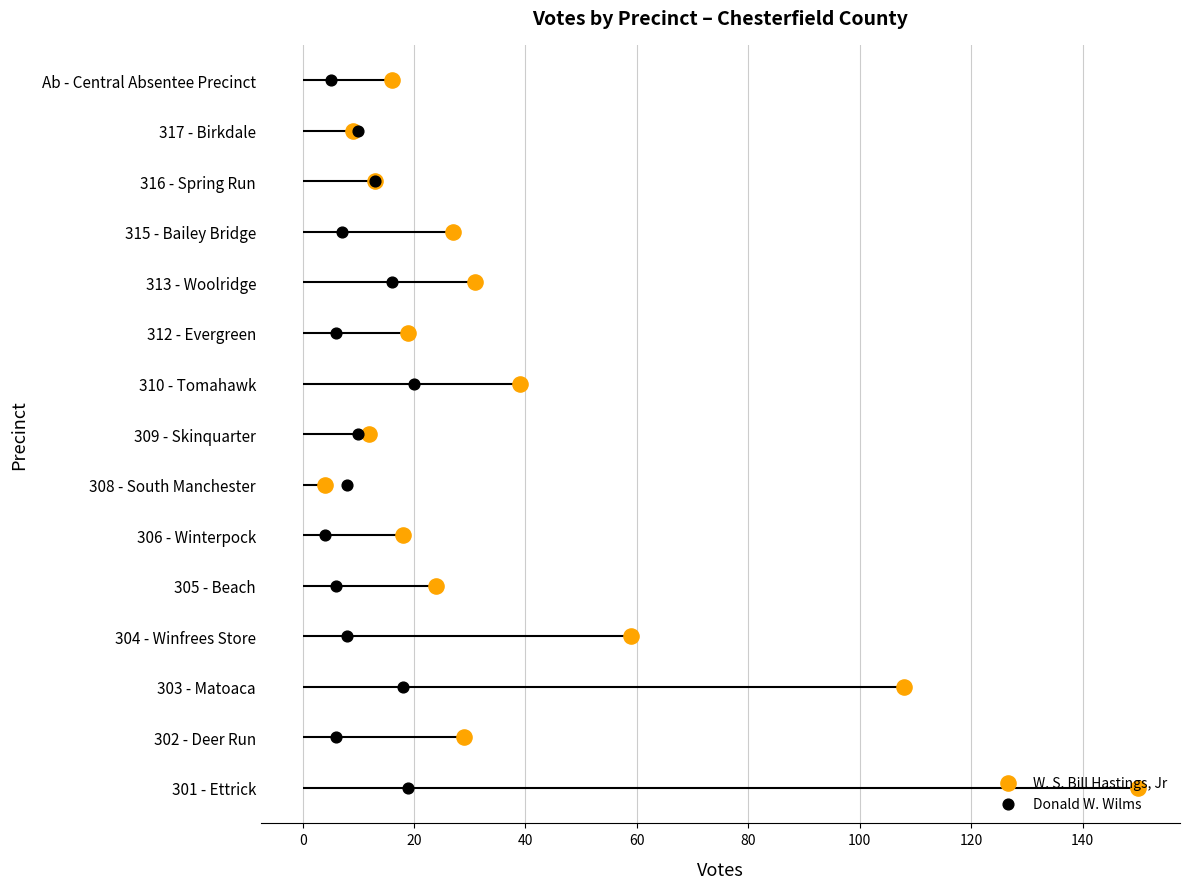

Which series has the largest Y range (max minus min)?

W. S. Bill Hastings, Jr